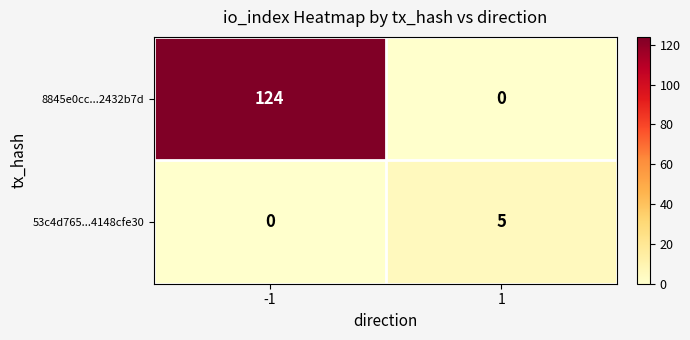

Is it true that 53c4d765...4148cfe30 equals 7 at 1?

False